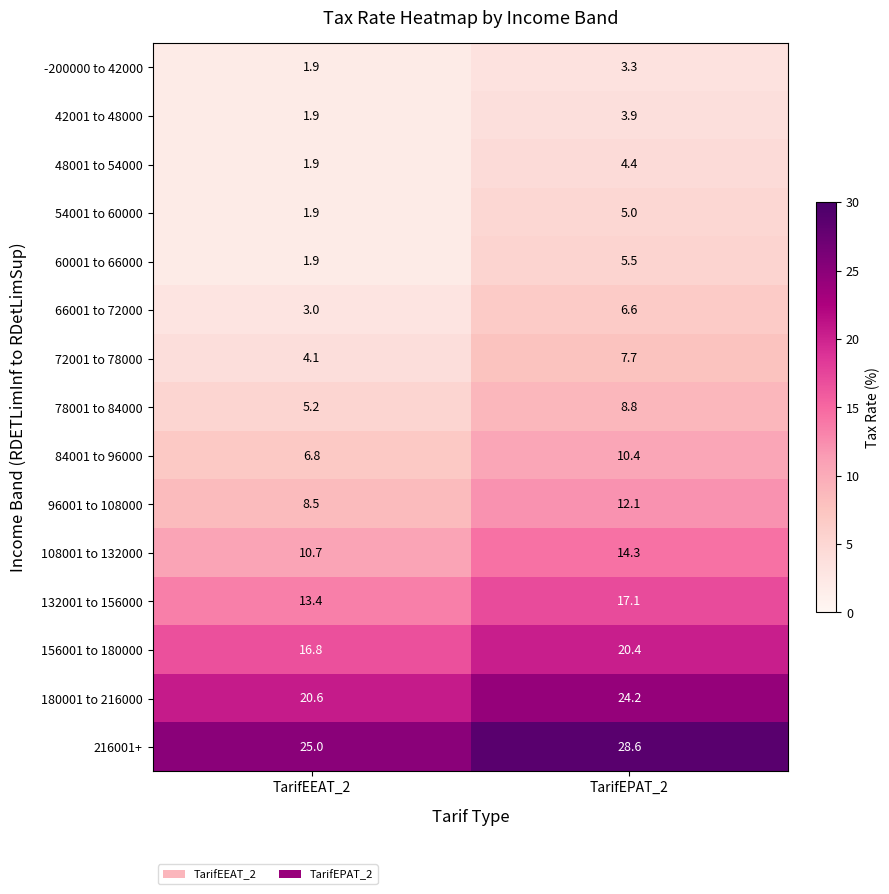

Which series has the largest total across all categories?

216001+